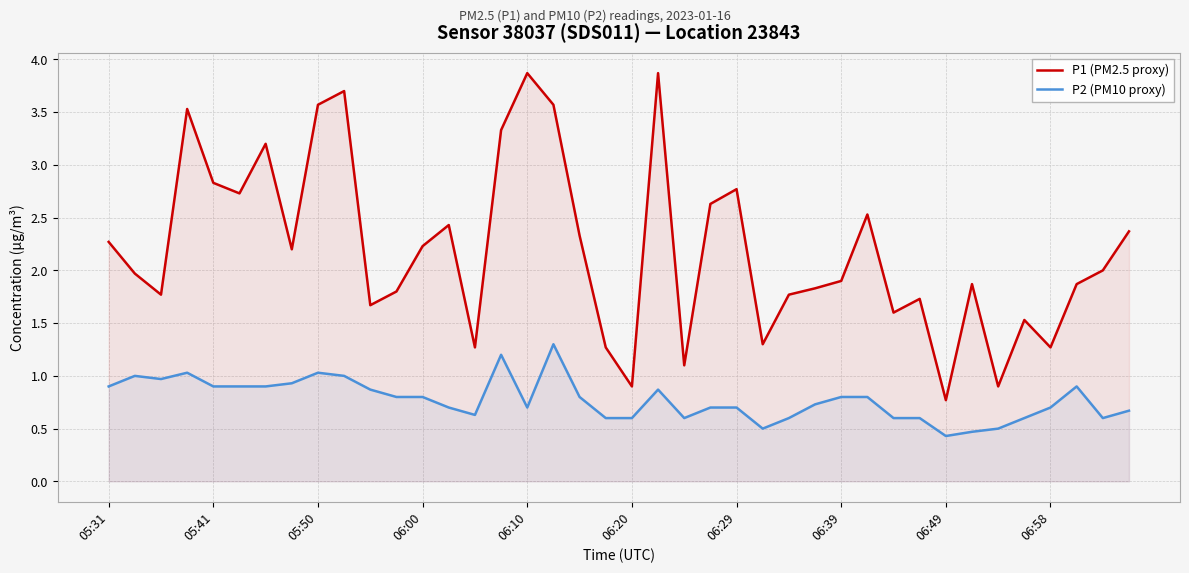

At which label does P1 (PM2.5 proxy) first exceed 2?

05:31